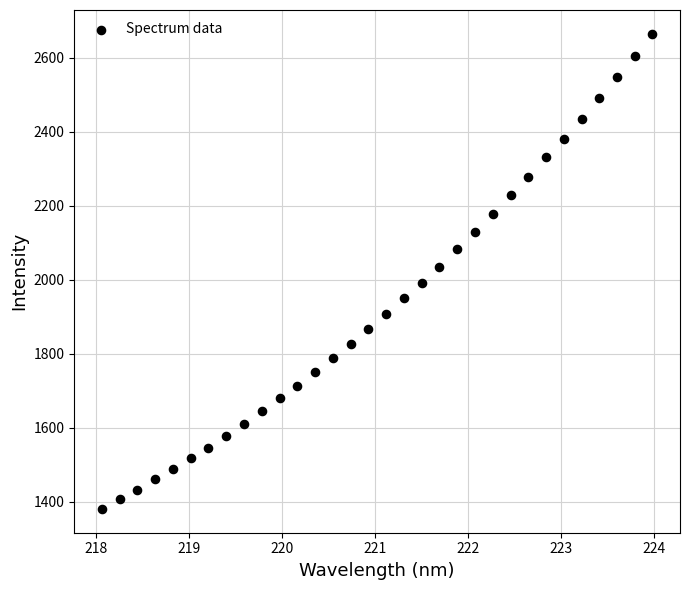

What is the range of Y values (max minus min)?

1283.8